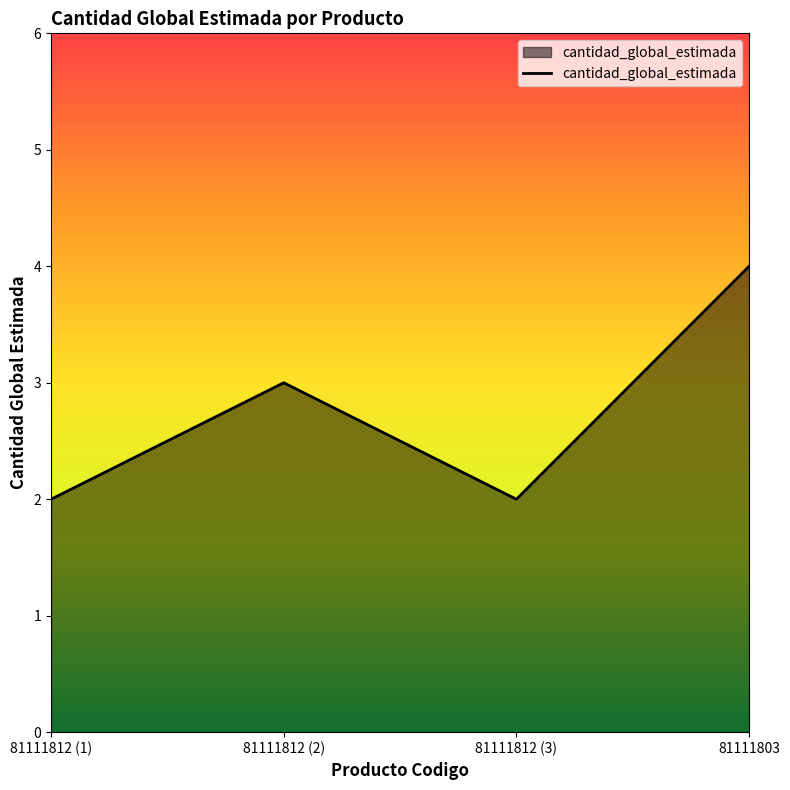

Reading left to right, what are all the values shown in this chart?

2	3	2	4